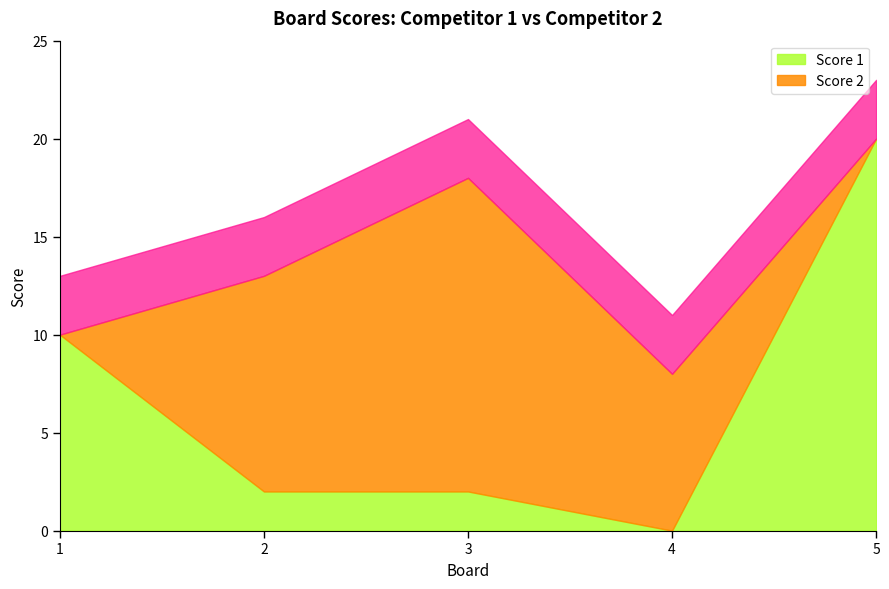

Which series has the largest range (max minus min)?

Score 1